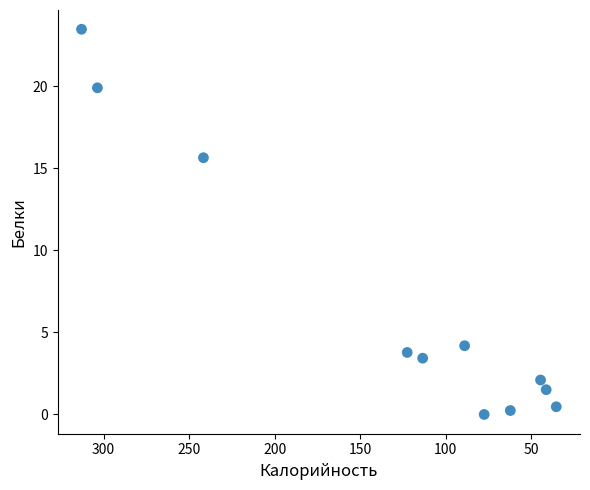

What Y value in the scatter plot is closest to 11?

15.7